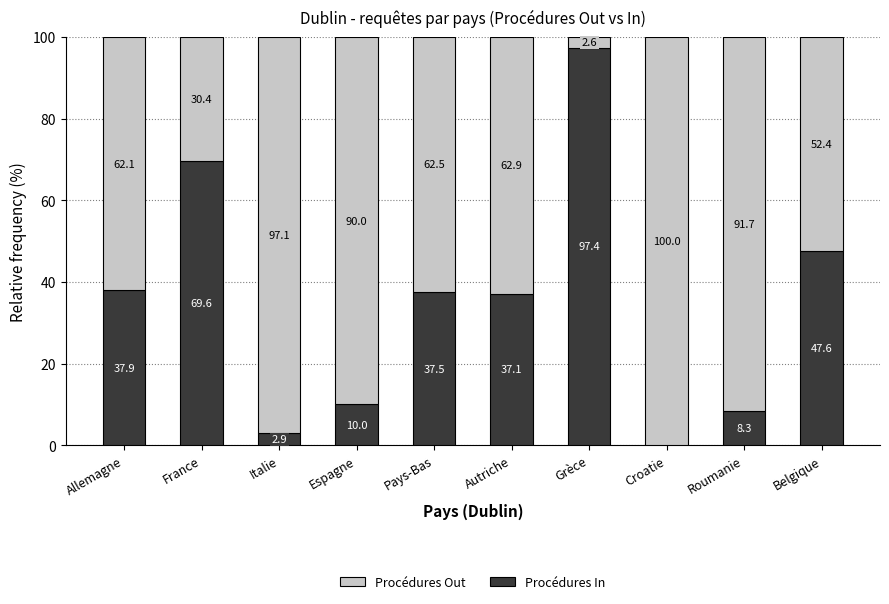

Reading left to right, what are the values for Procédures In?

Allemagne=37.9	France=69.6	Italie=2.9	Espagne=10.0	Pays-Bas=37.5	Autriche=37.1	Grèce=97.4	Croatie=0.0	Roumanie=8.3	Belgique=47.6